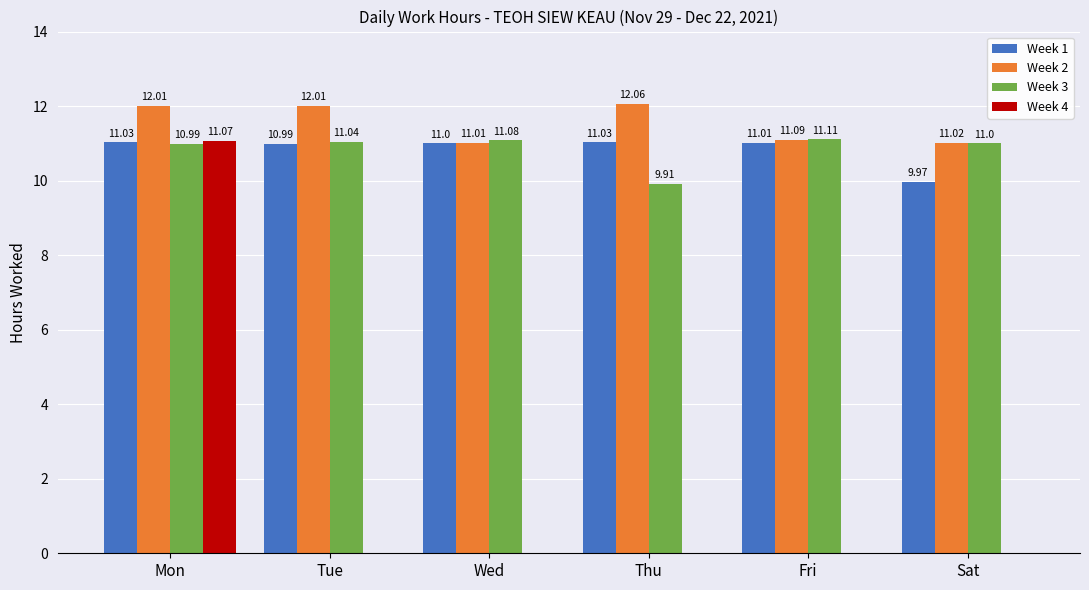

Between Wed and Fri, which series saw the biggest shift?

Week 2